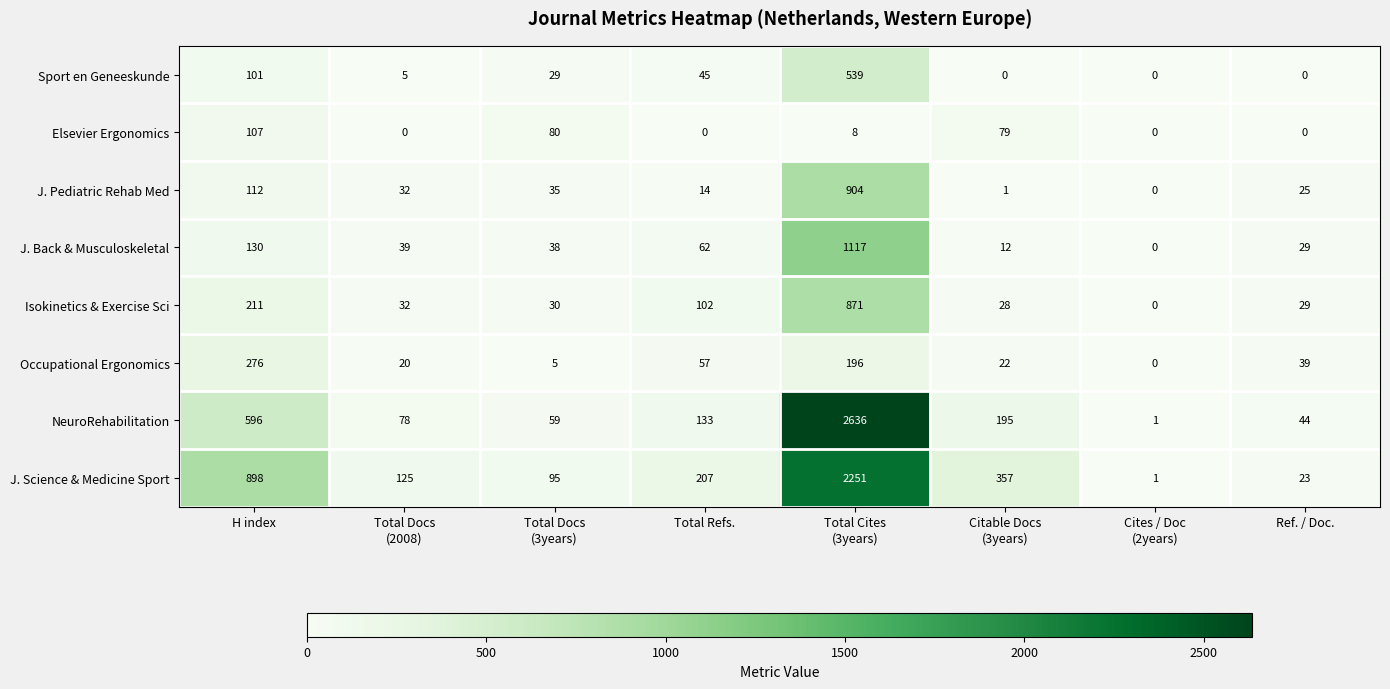

The value of Elsevier Ergonomics at Total Refs. is 0. True or false?

True